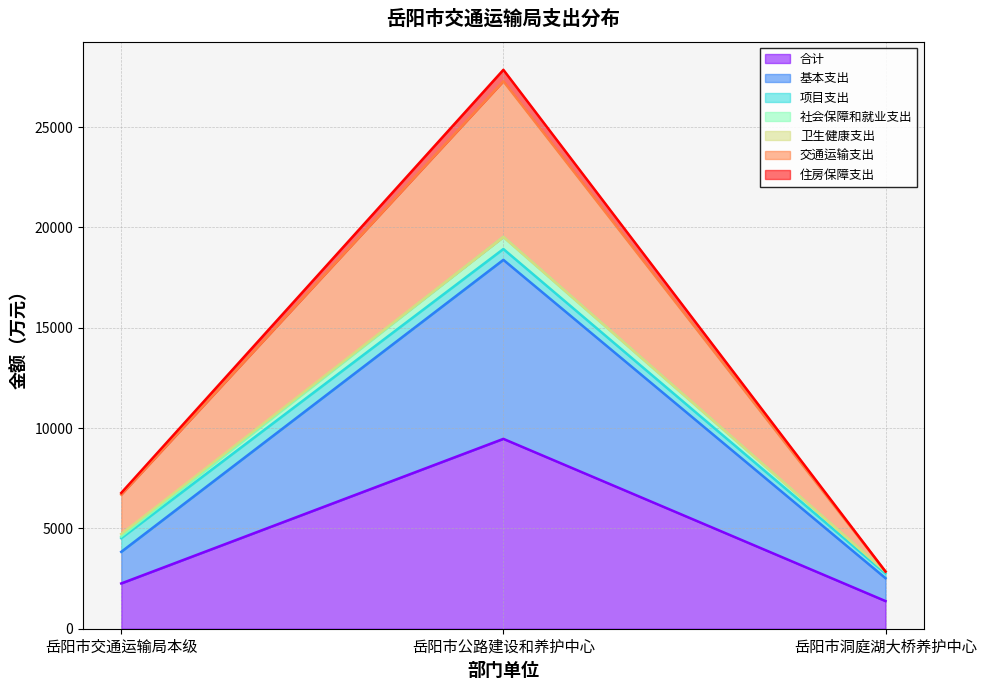

At which label does 住房保障支出 reach its minimum?

岳阳市洞庭湖大桥养护中心